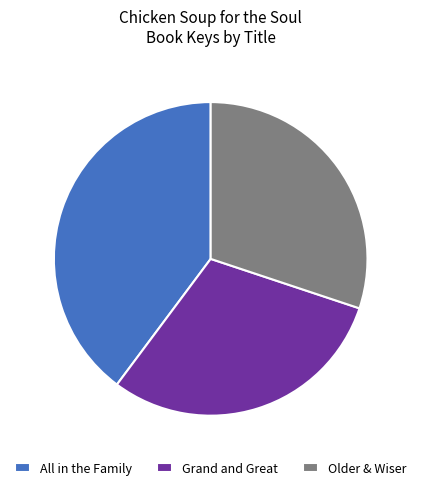

Is it true that Grand and Great is 30% of the pie?

True